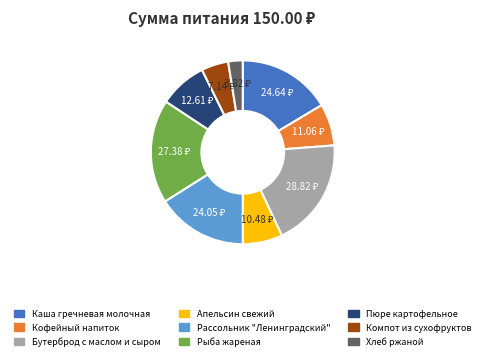

Which category has the smallest portion of the pie?

Хлеб ржаной